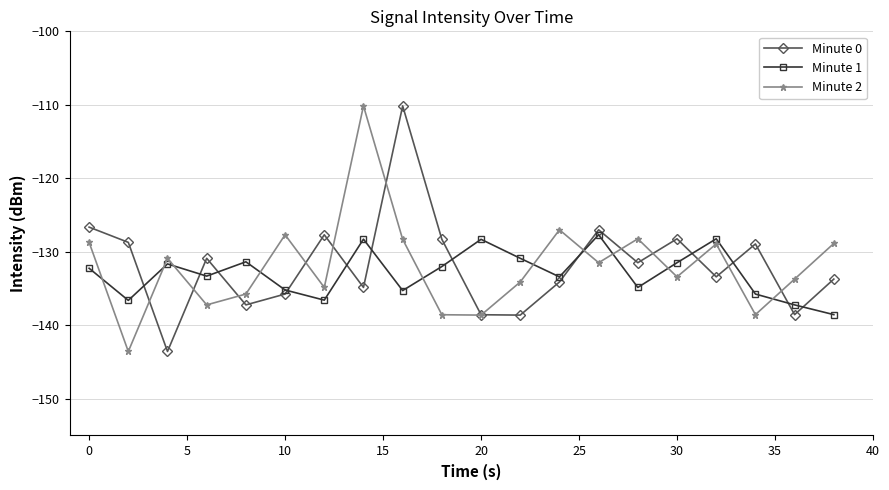

What is the minimum value for Minute 1?

-138.6